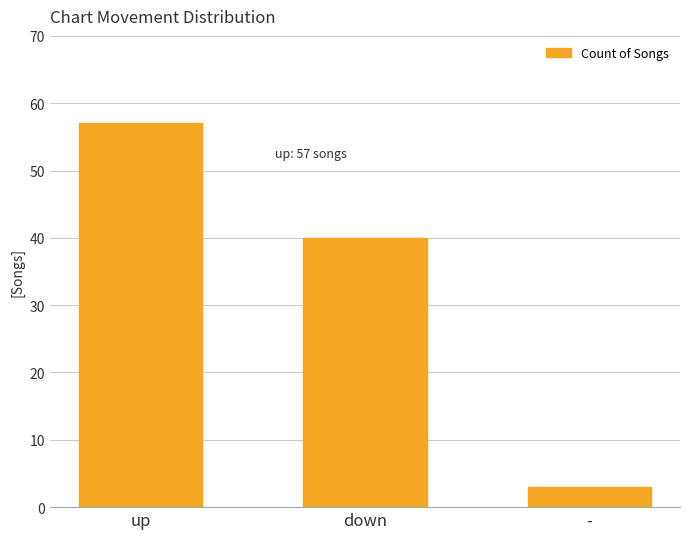

Rank the categories by value from lowest to highest.

-, down, up